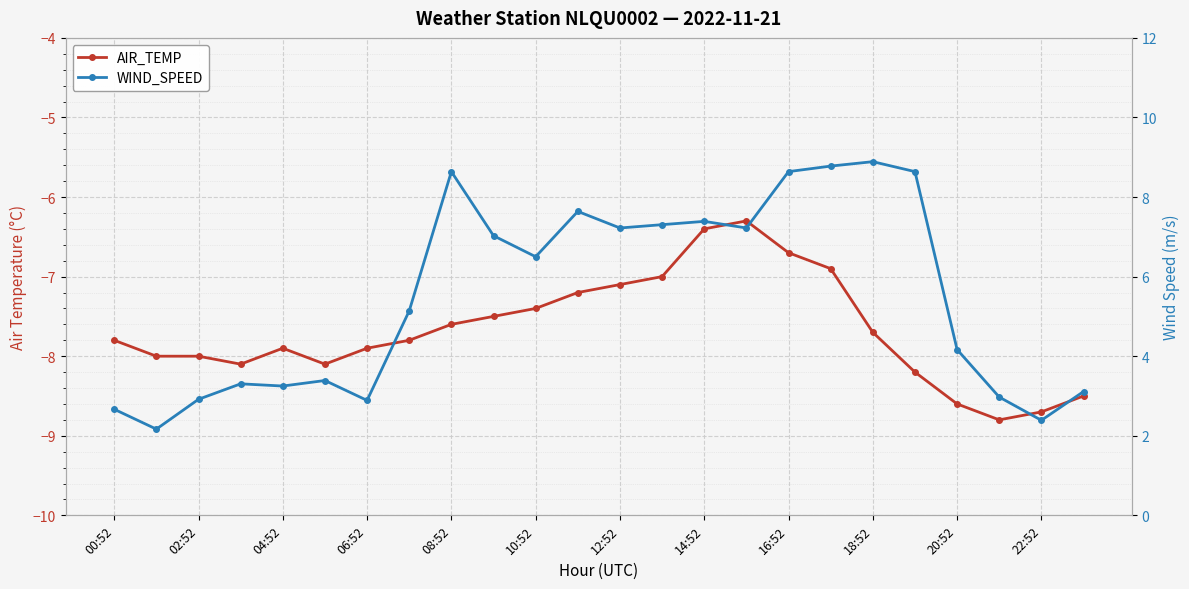

True or false: WIND_SPEED and AIR_TEMP cross at least once.

False